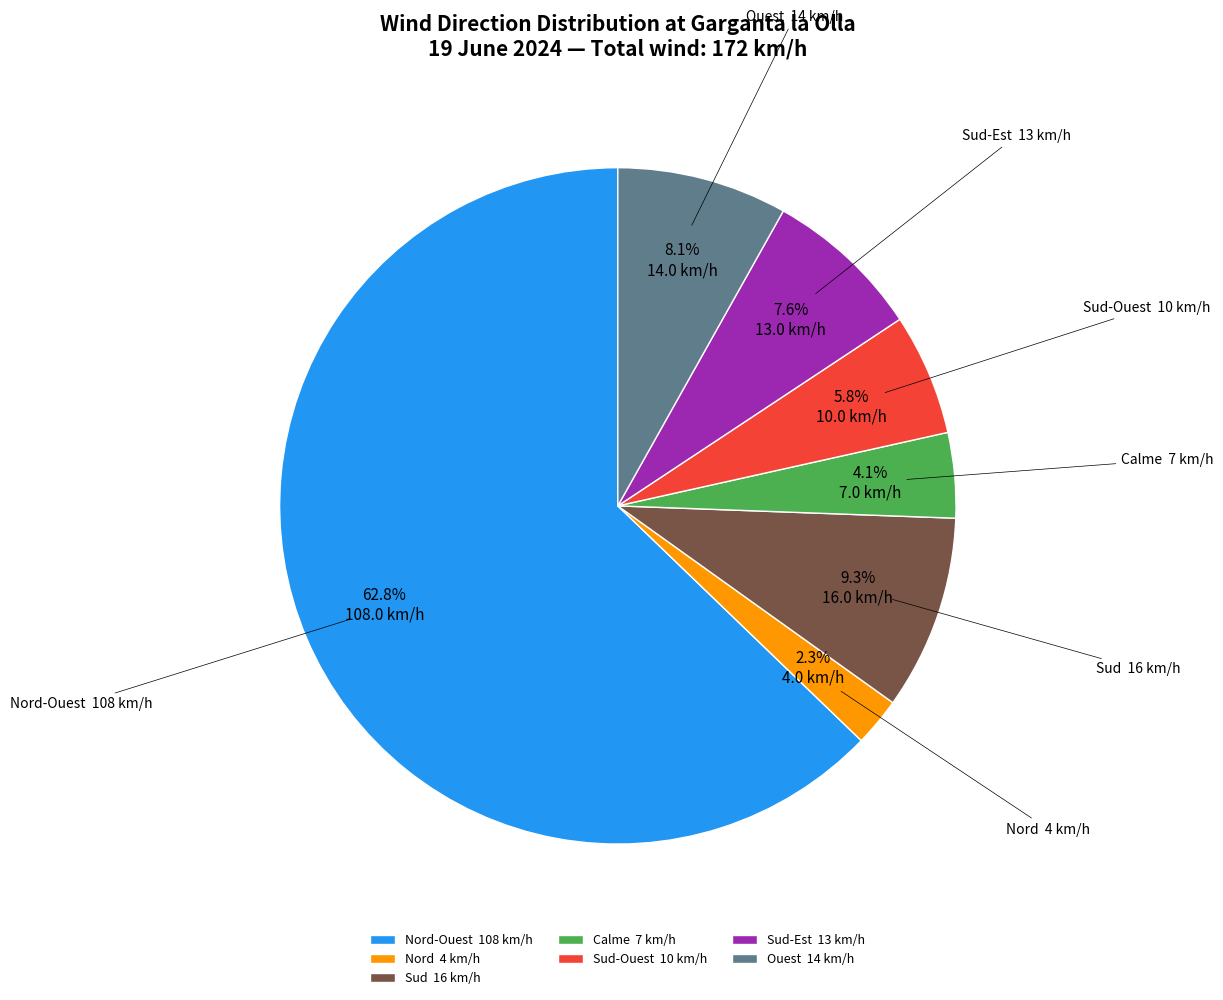

Is there any slice that represents more than half of the pie?

Yes